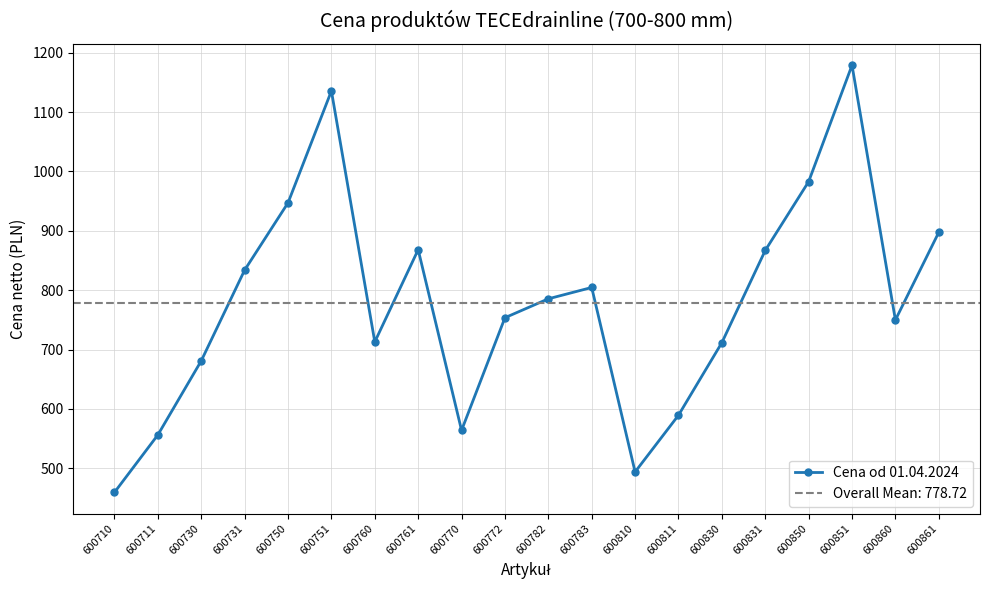

What is the value of the 14th point from the left?

589.5